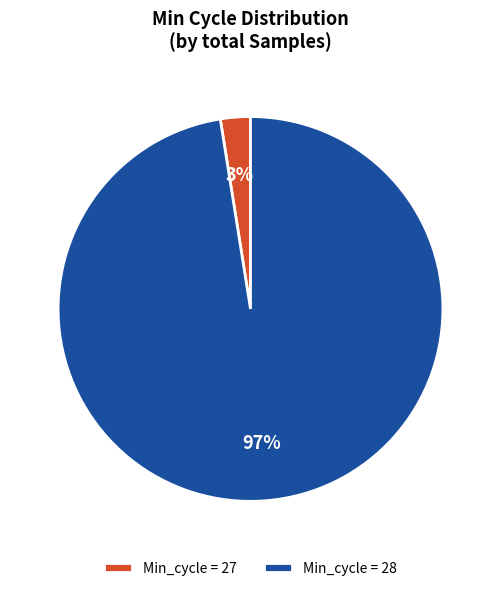

How many slices are in this pie chart?

2